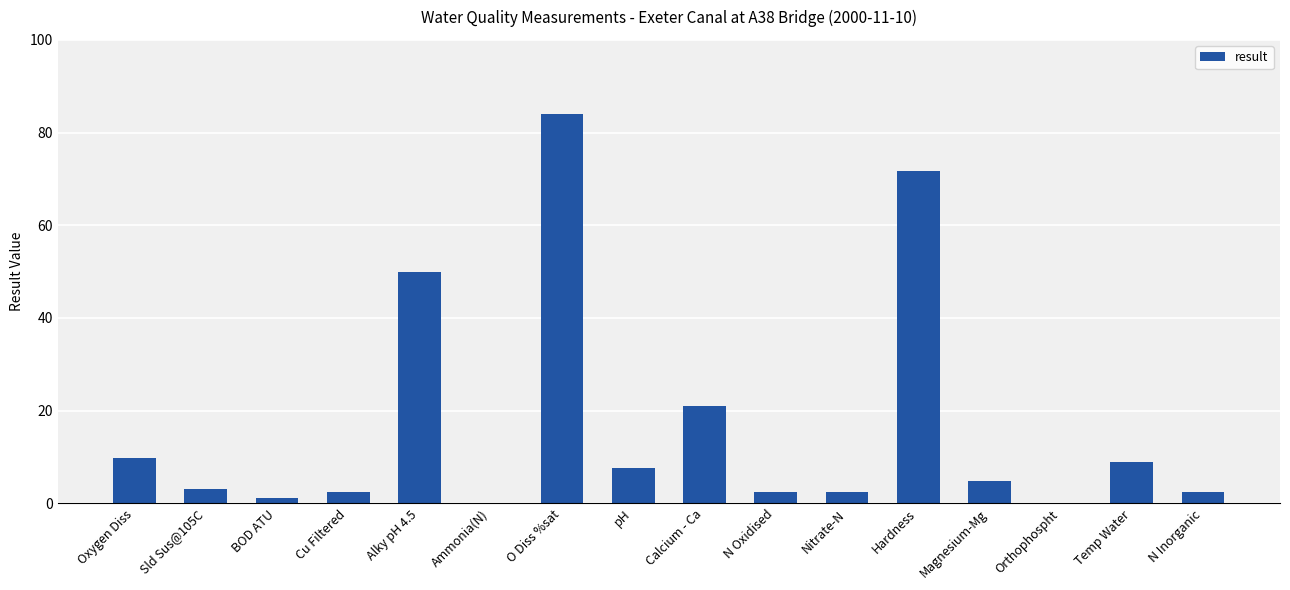

Which label corresponds to the largest value in the chart?

O Diss %sat